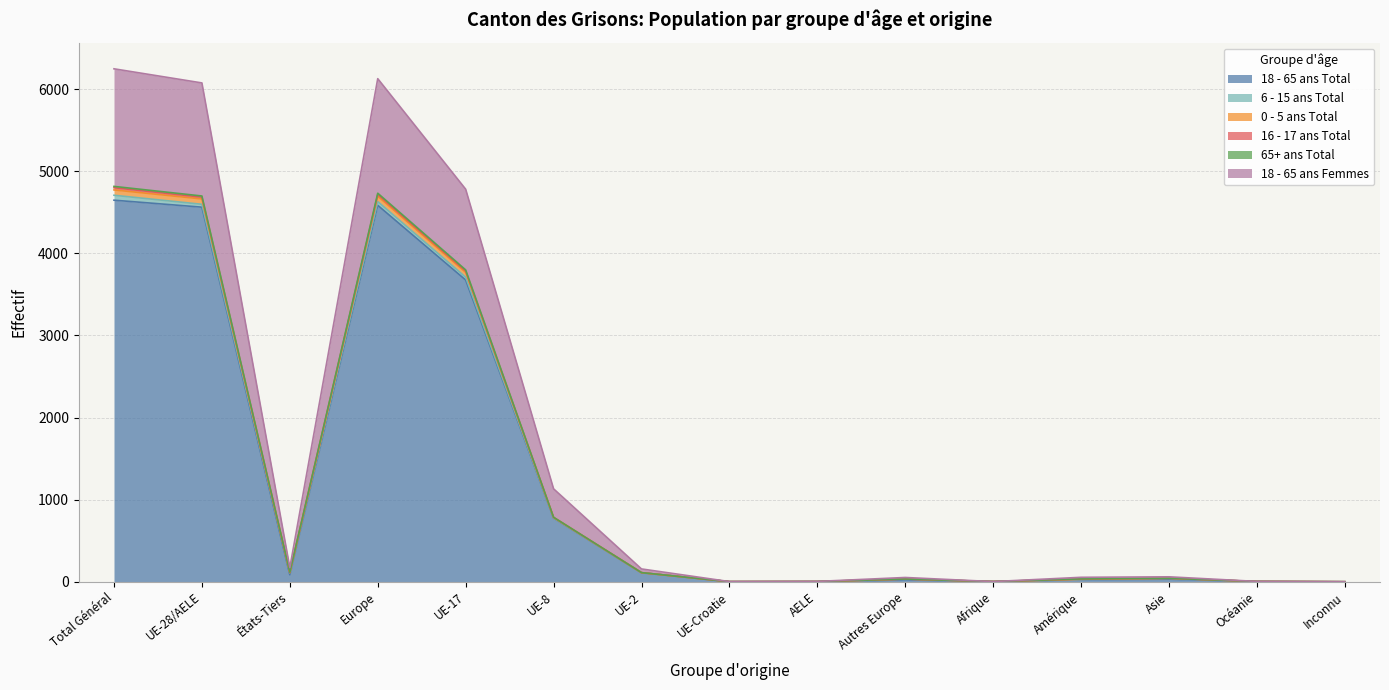

Which category has the lowest value in the 18 - 65 ans Femmes series?

Inconnu